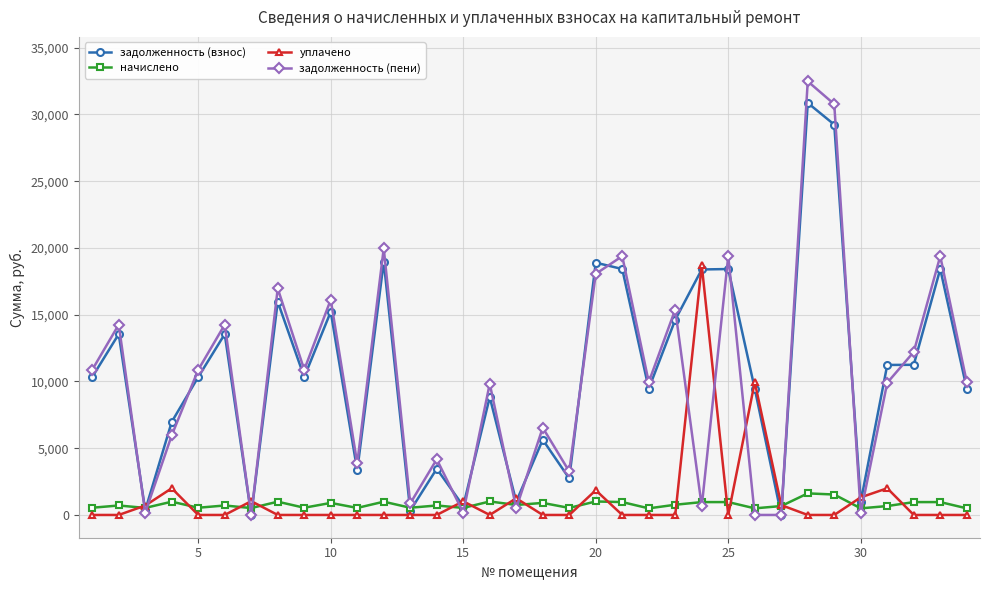

What is the sum of all уплачено values?

40565.9